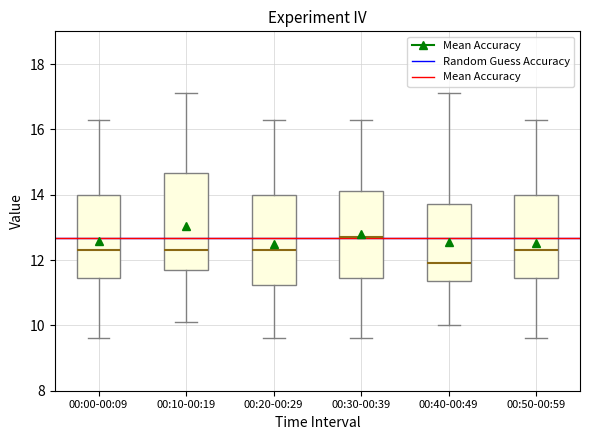

Where does the median line of the box for 00:10-00:19 sit on the y-axis? The values are not printed on the chart, so give them approximately, as read against the axis.

12.4